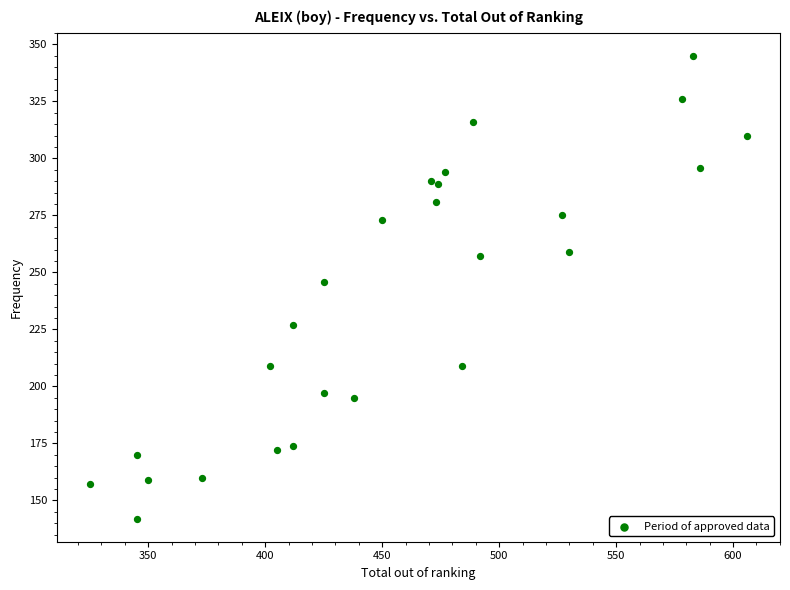

What Y value in the scatter plot is closest to 243?

246